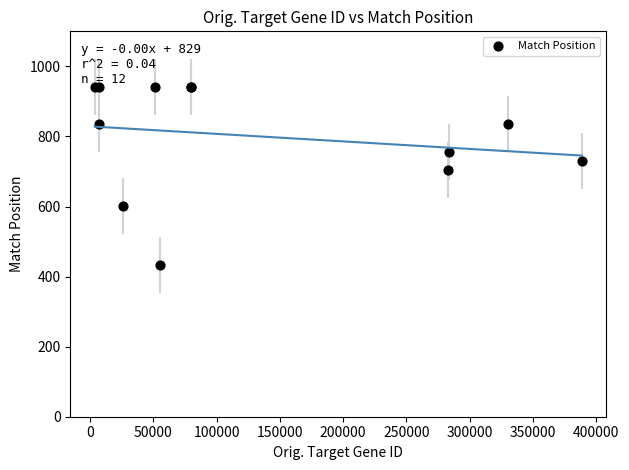

What Y value in the scatter plot is closest to 687?

704